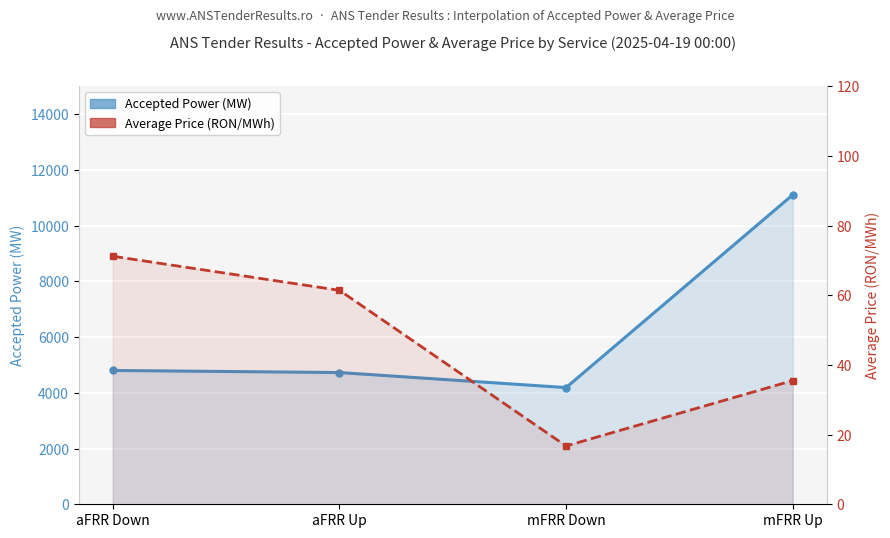

What is the sum of the Accepted Power (MW) values at aFRR Down and aFRR Up?

9526.0